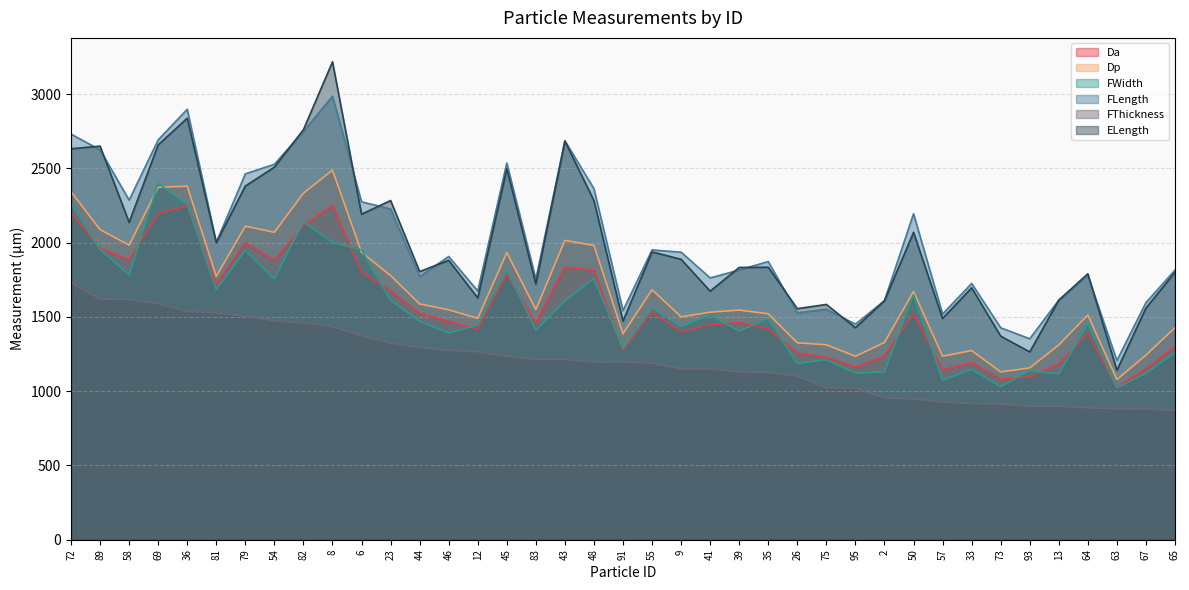

Which category has the highest value across all series?

8